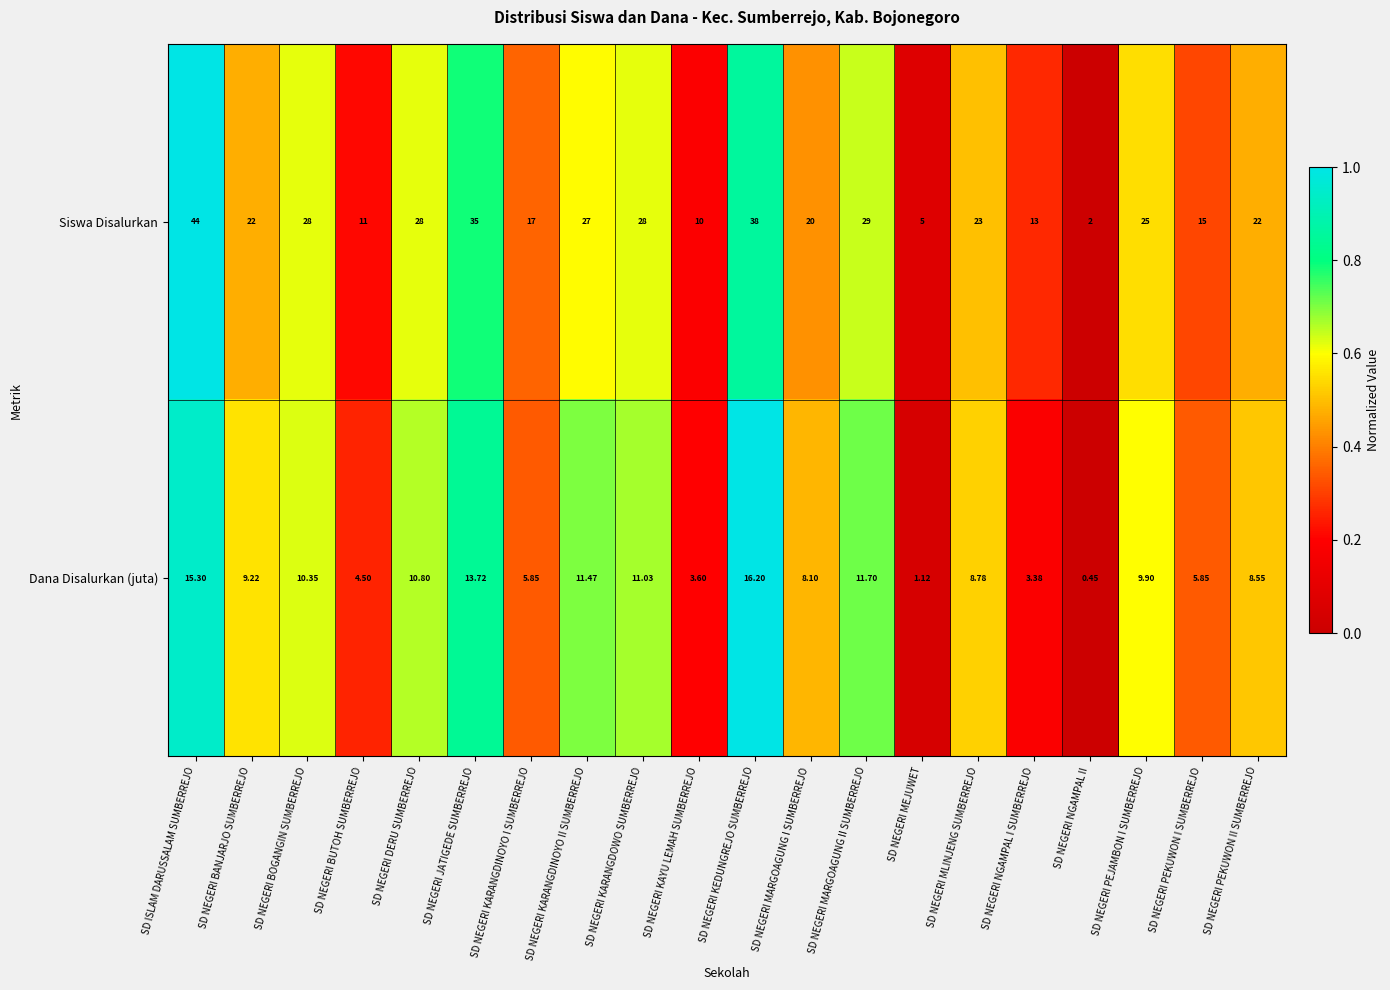

List the series in order of their overall mean, lowest first.

Dana Disalurkan (juta), Siswa Disalurkan